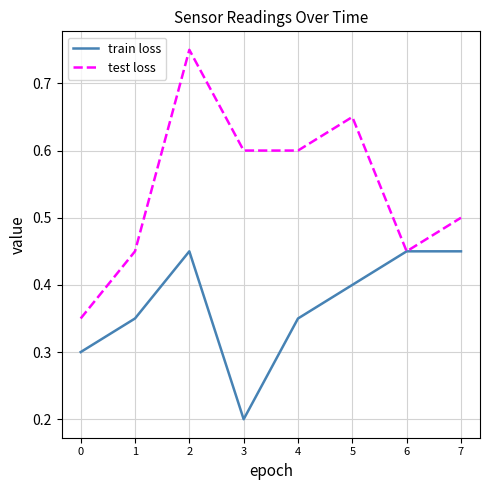

List the series in order of their peak value, highest first.

test loss, train loss